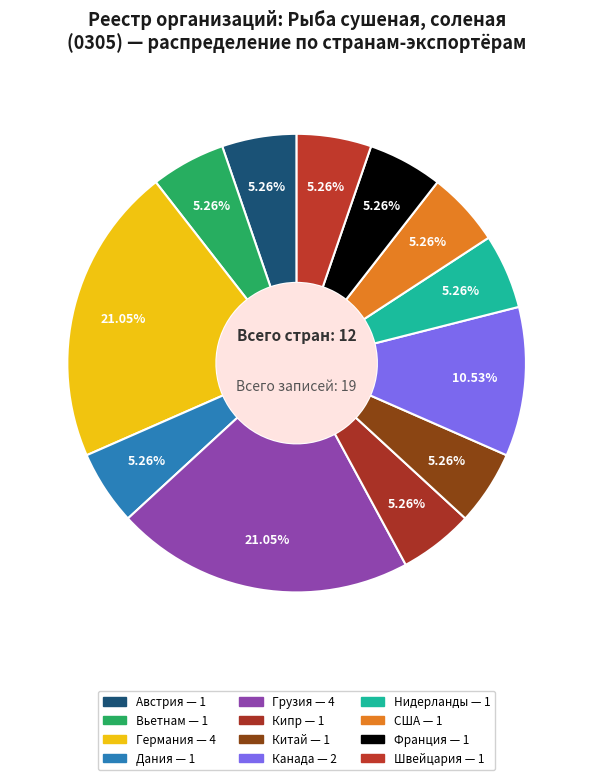

To the nearest percent, what percentage of the pie is Китай?

5%